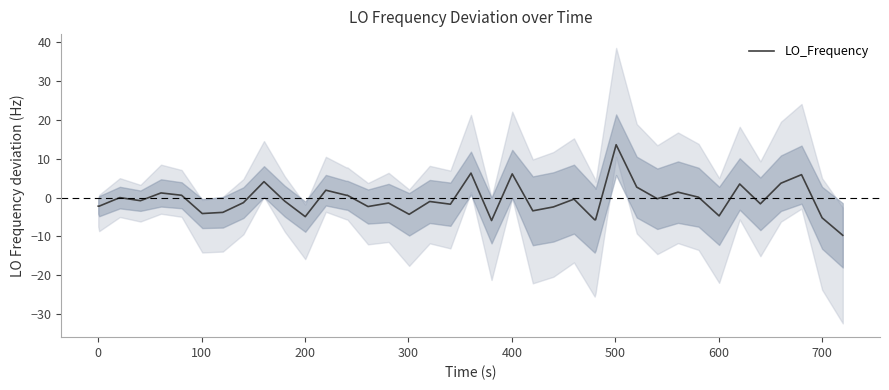

What is the maximum value for LO_Frequency?

13.6